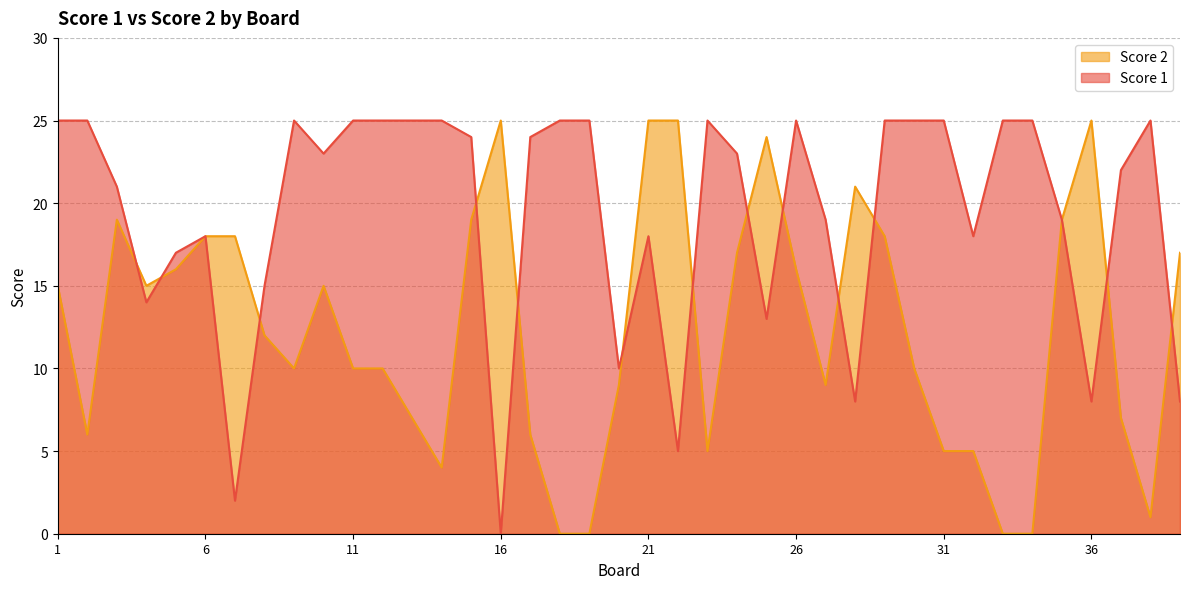

The value of Score 2 at 26 is 16. True or false?

True